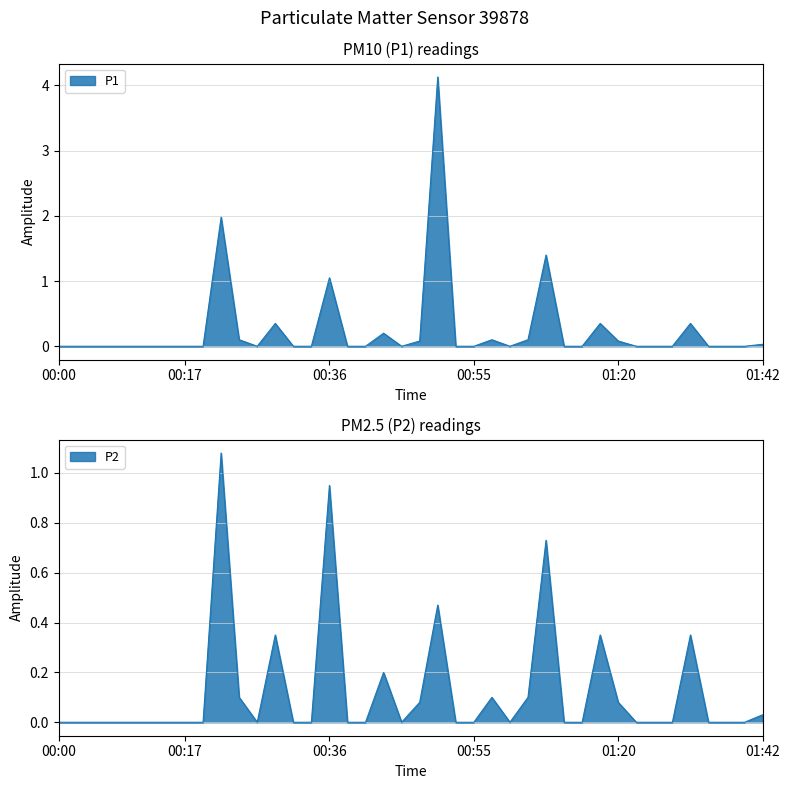

At 01:22, list the series in order from smallest to largest.

P1, P2